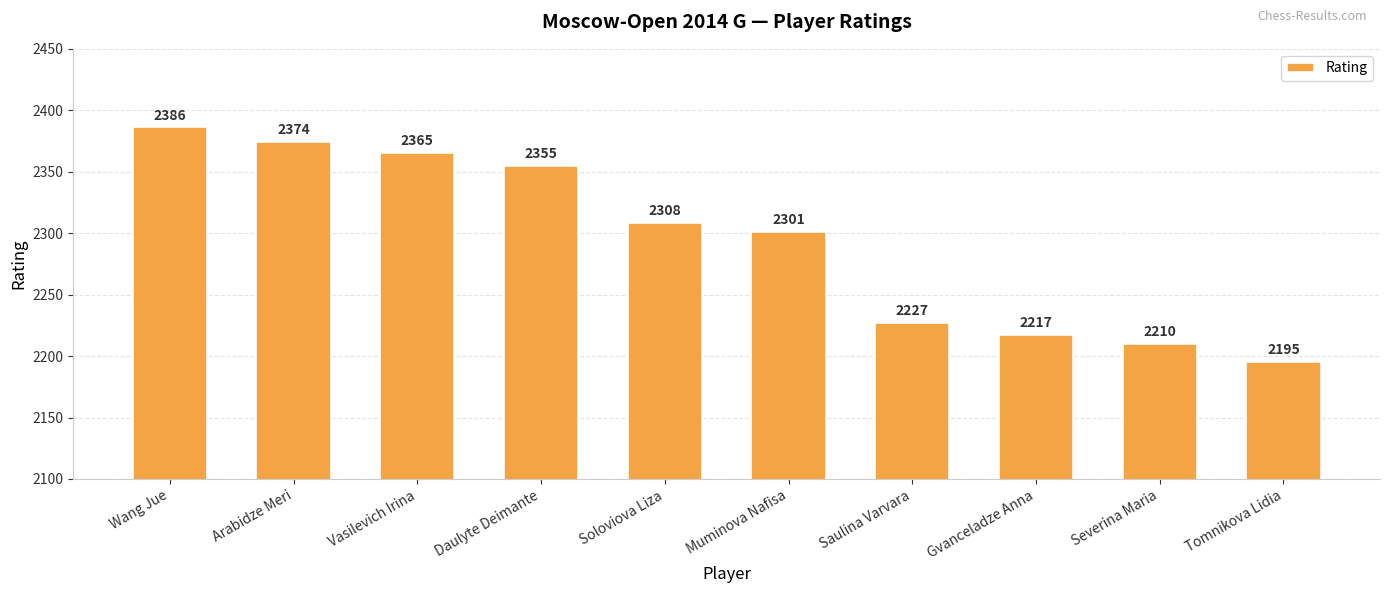

Rank the categories by value from lowest to highest.

Tomnikova Lidia, Severina Maria, Gvanceladze Anna, Saulina Varvara, Muminova Nafisa, Soloviova Liza, Daulyte Deimante, Vasilevich Irina, Arabidze Meri, Wang Jue